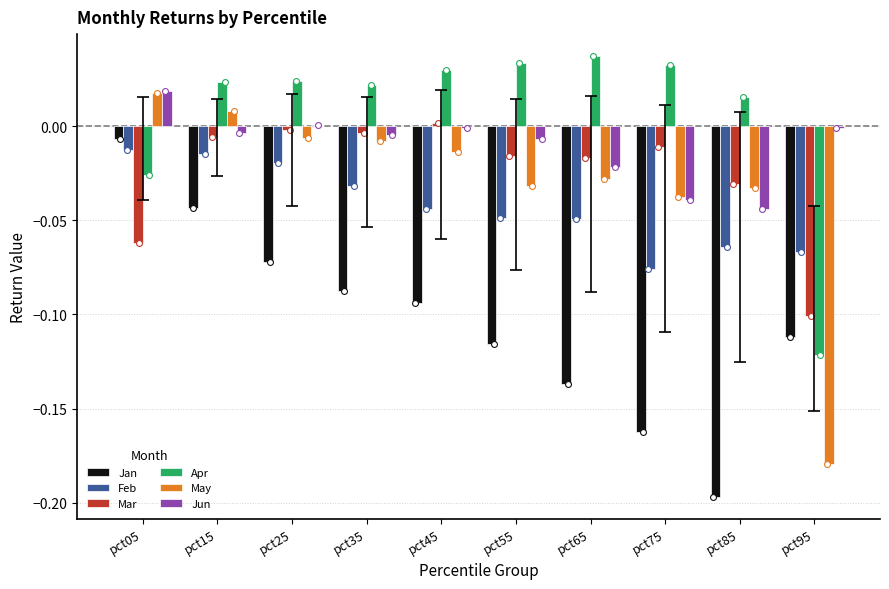

Is the value of Apr at pct05 greater than the value of Jan at pct85?

Yes